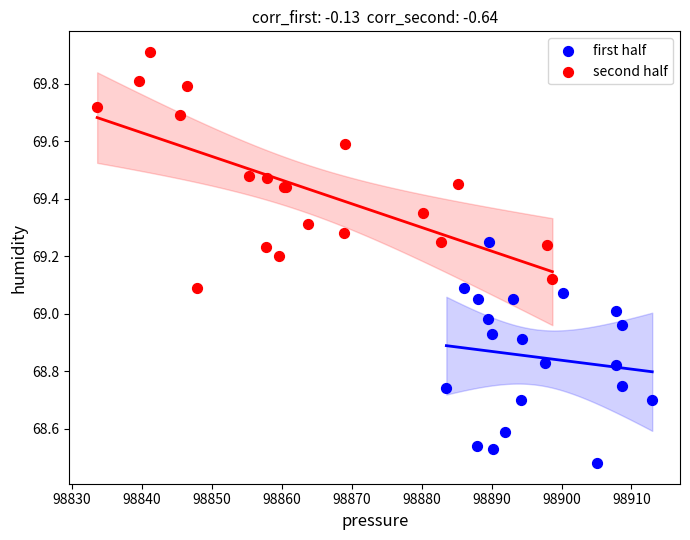

Which series contains the lowest Y value?

first half